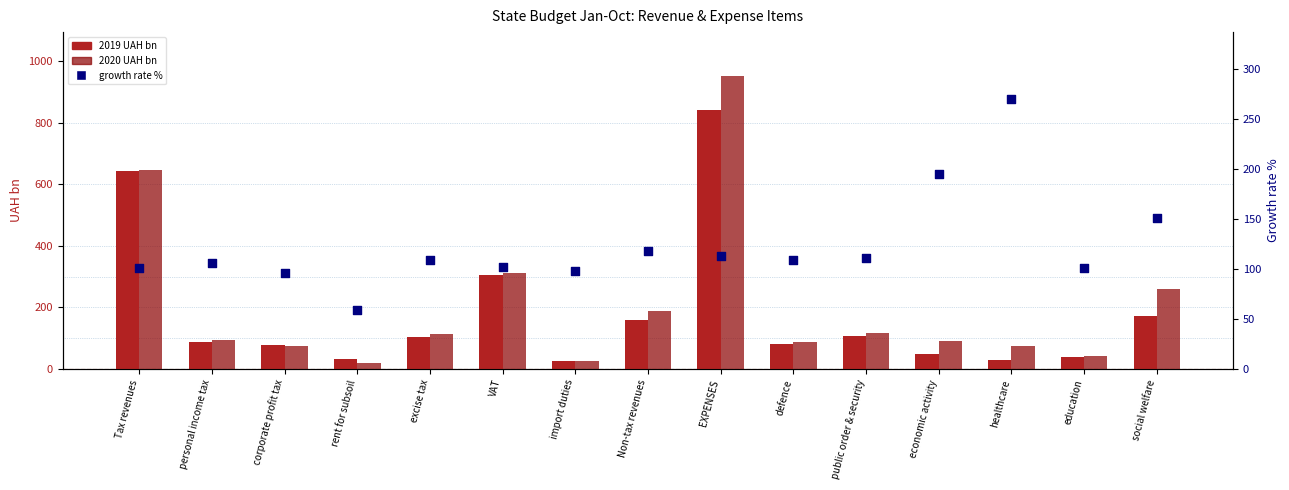

Which series has the largest total across all categories?

2020 UAH bn